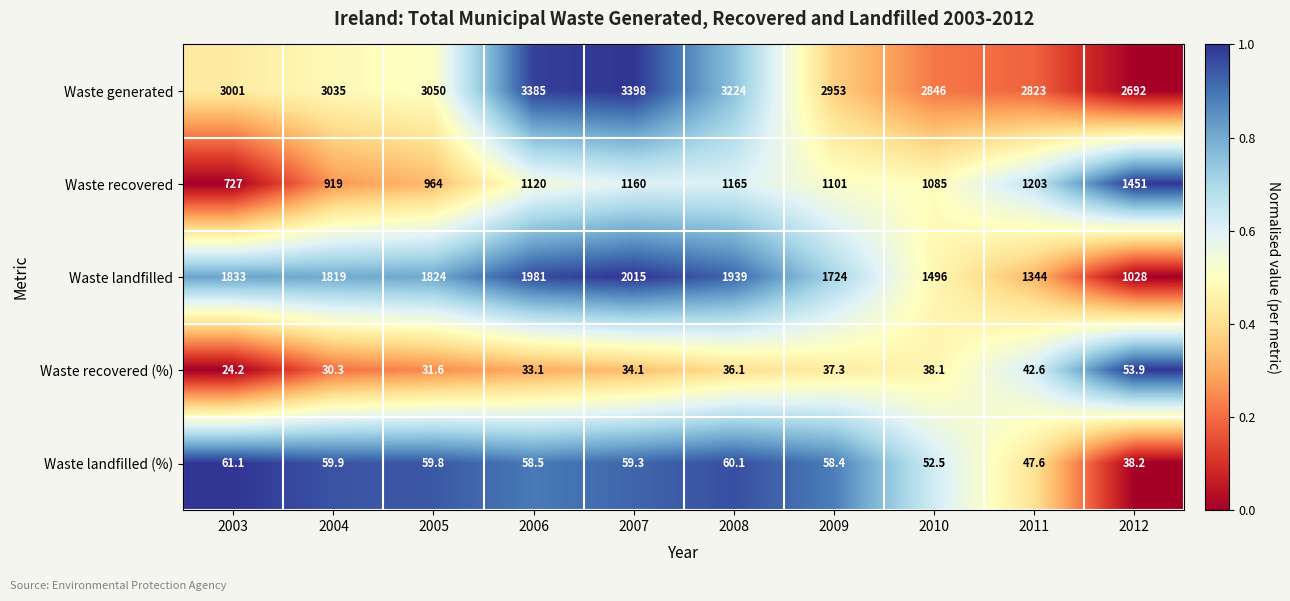

What value does the Waste generated series have at 2009?

2953.0